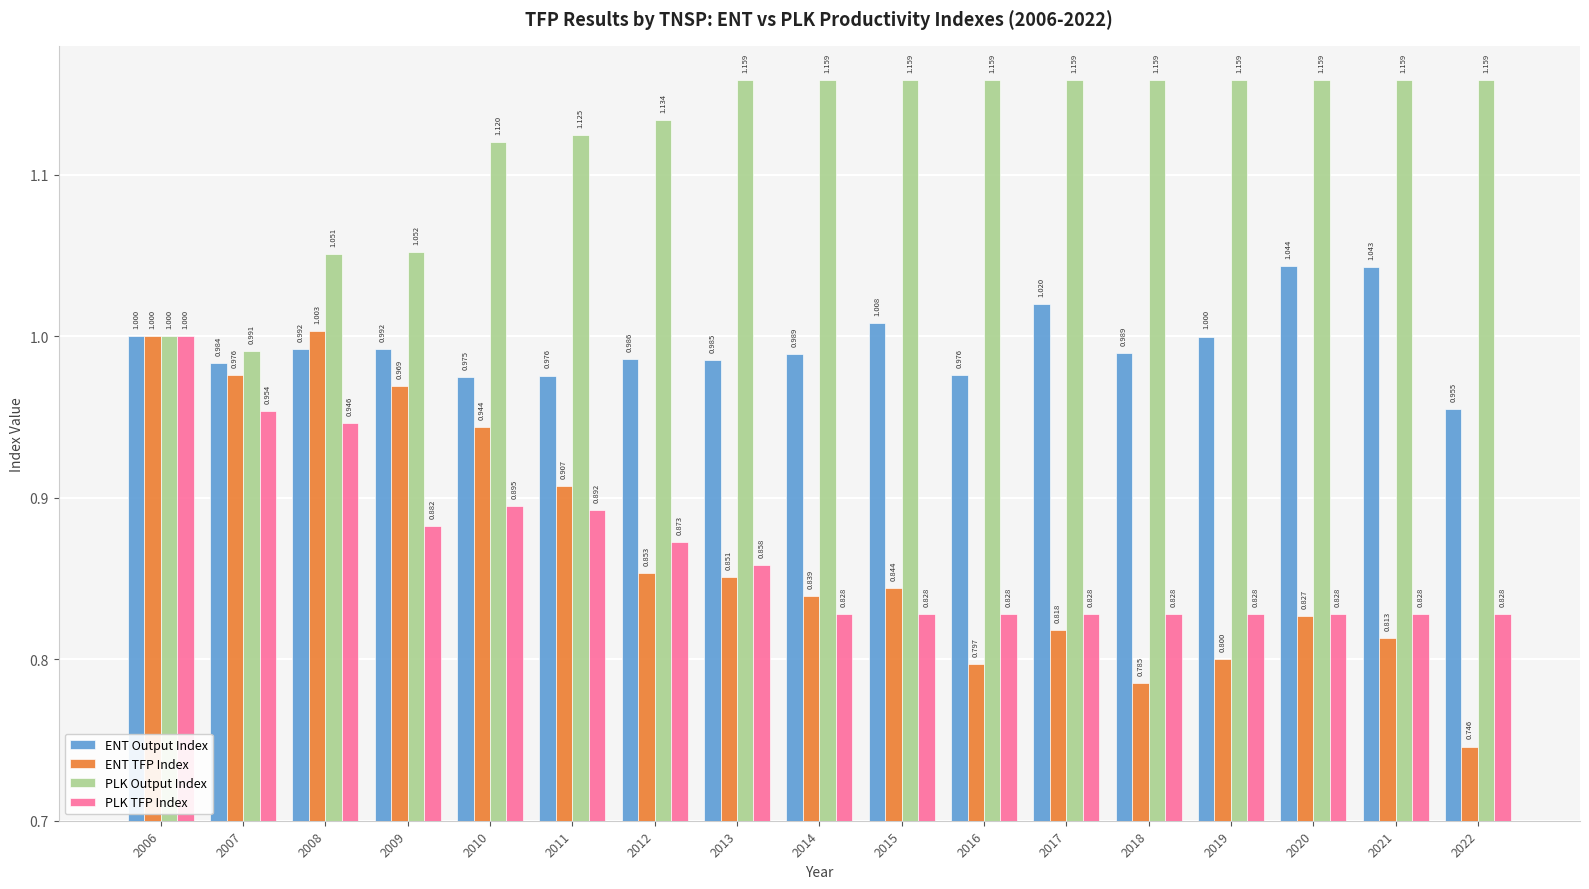

Which series has the widest spread of values?

ENT TFP Index